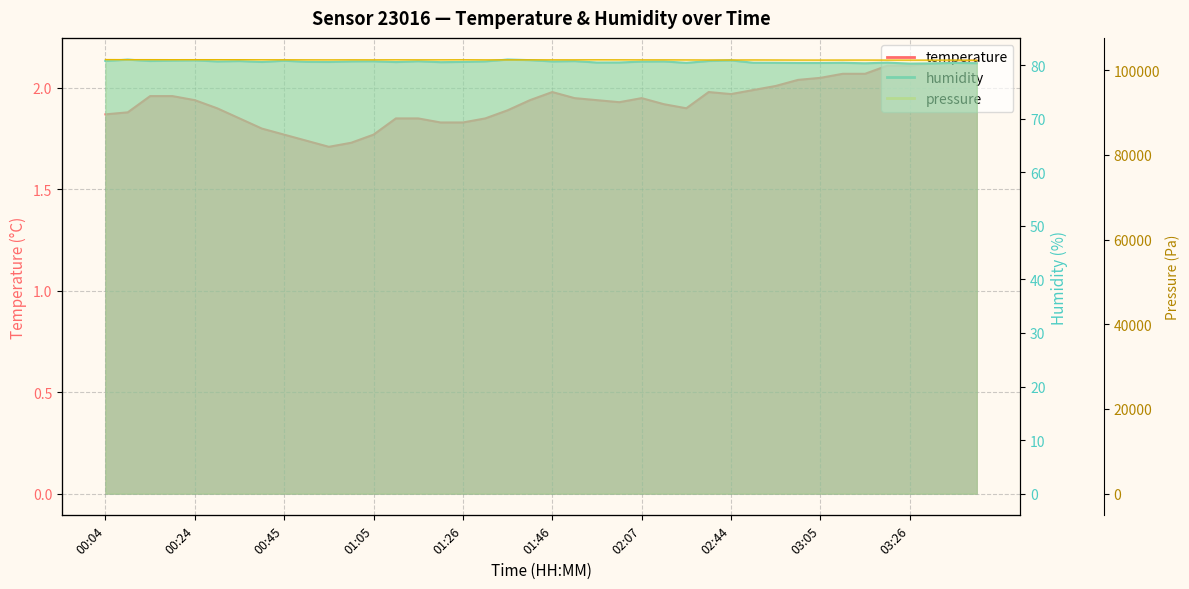

Which series has the largest total across all categories?

humidity